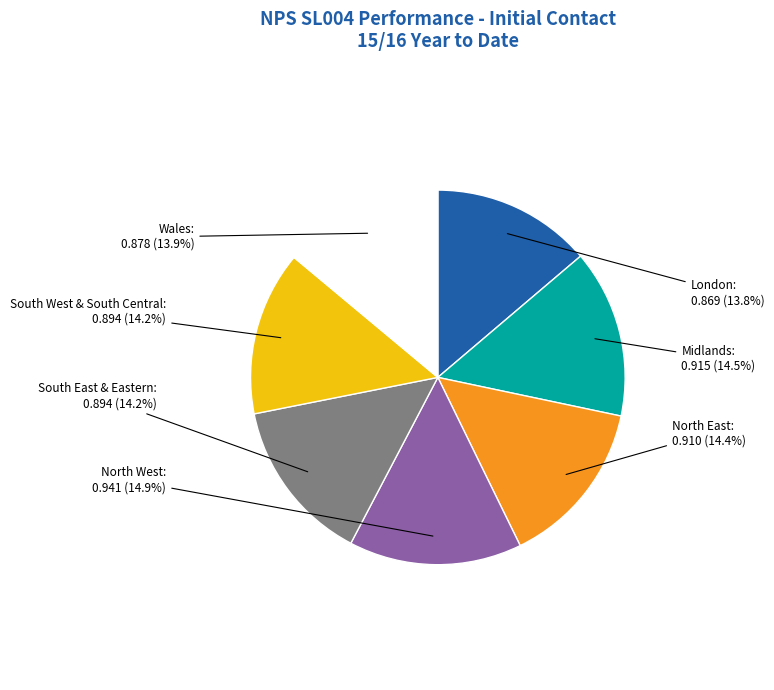

Does any single category account for the majority?

No